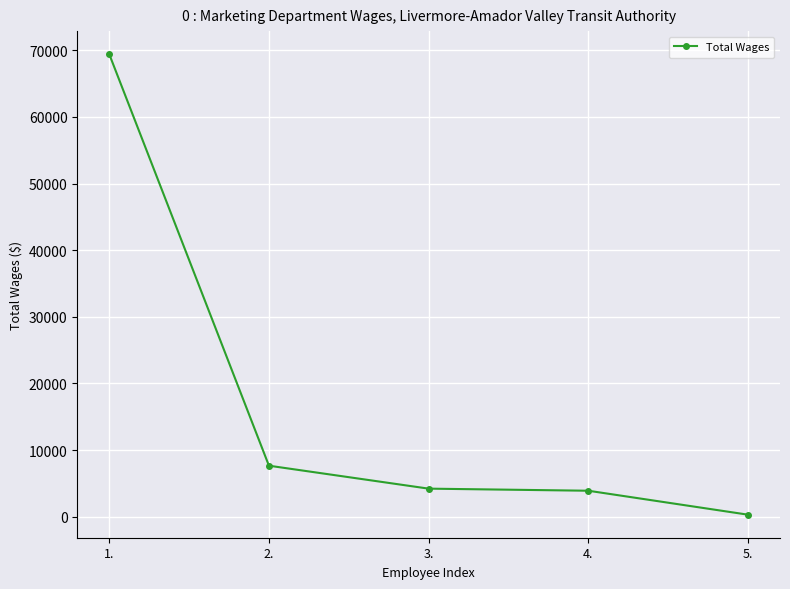

The value at 3. is 4213. True or false?

True